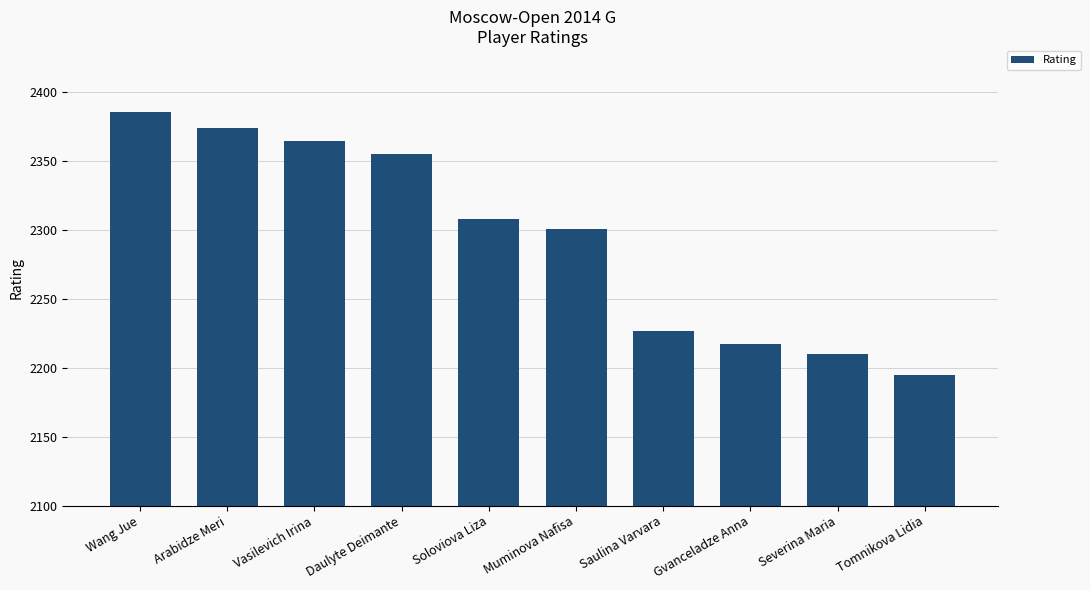

True or false: the data shows 846 at Gvanceladze Anna.

False